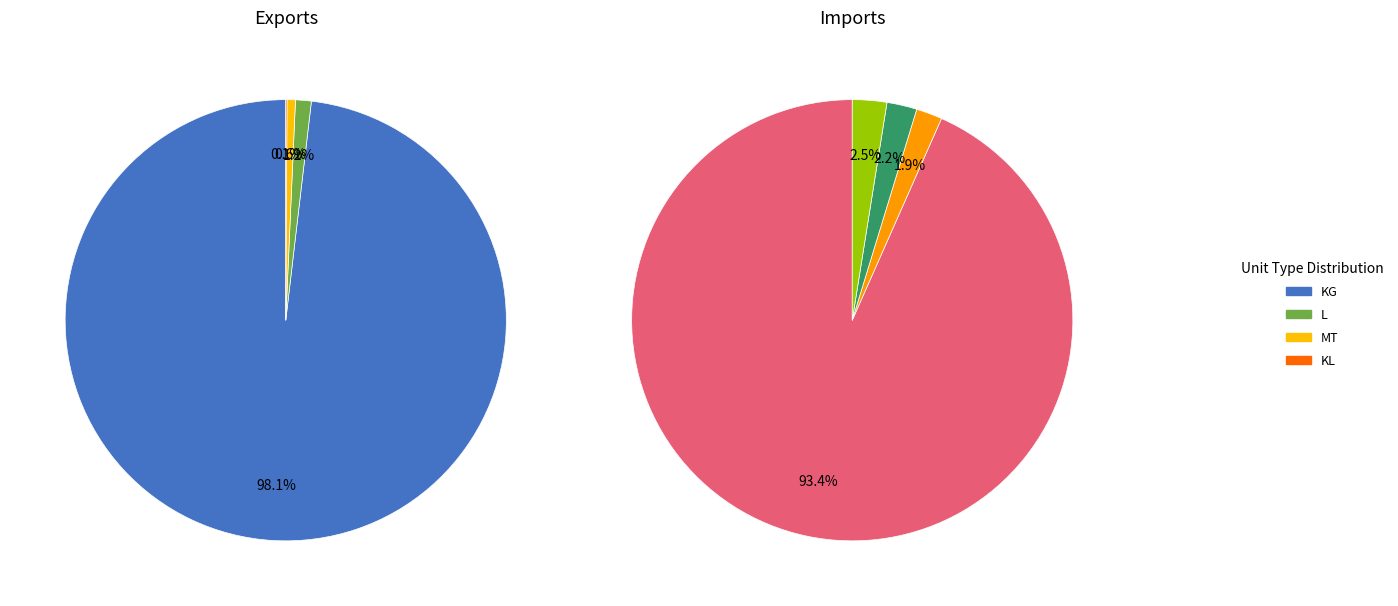

To the nearest percent, what portion does KL represent?

2%